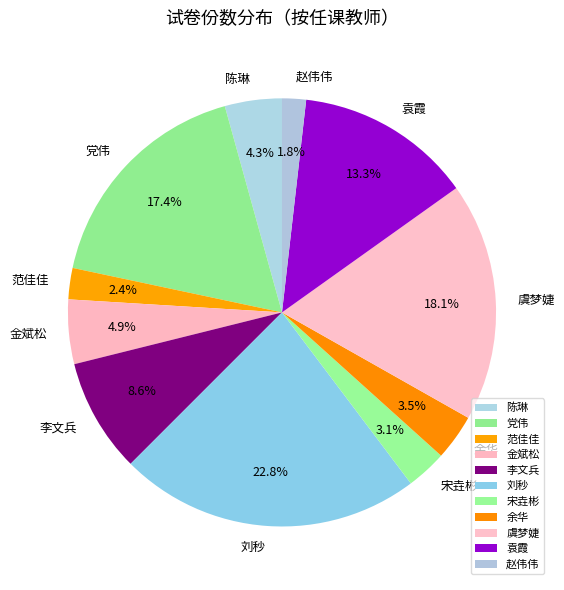

To the nearest percent, what portion does 赵伟伟 represent?

2%